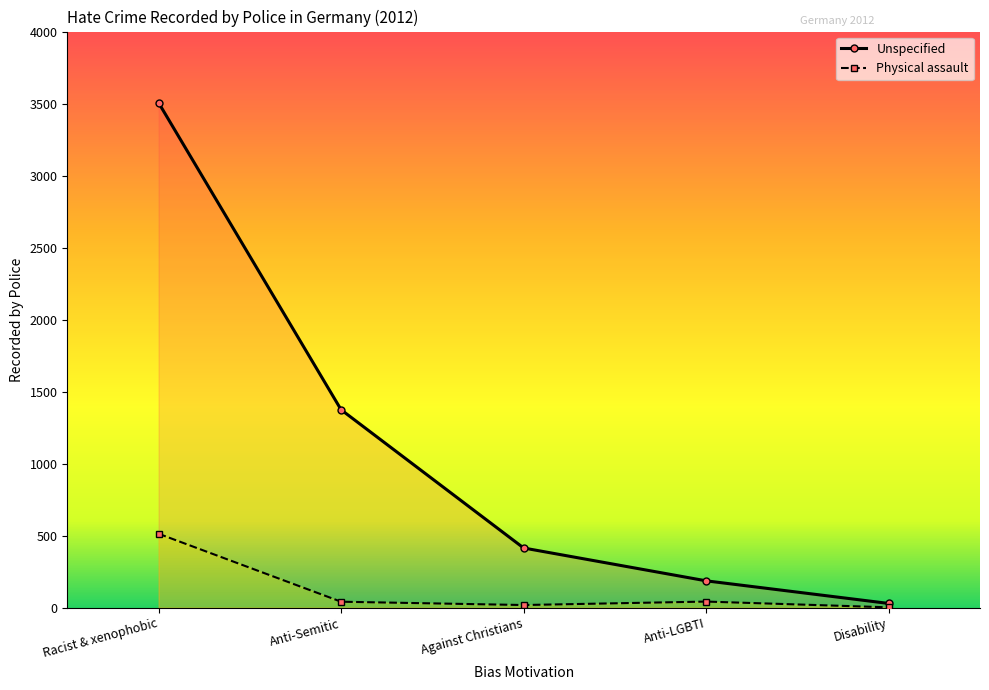

Reading left to right, what are all the values shown in this chart?

Physical assault: 513	41	18	42	2
Unspecified: 3506	1374	414	186	29